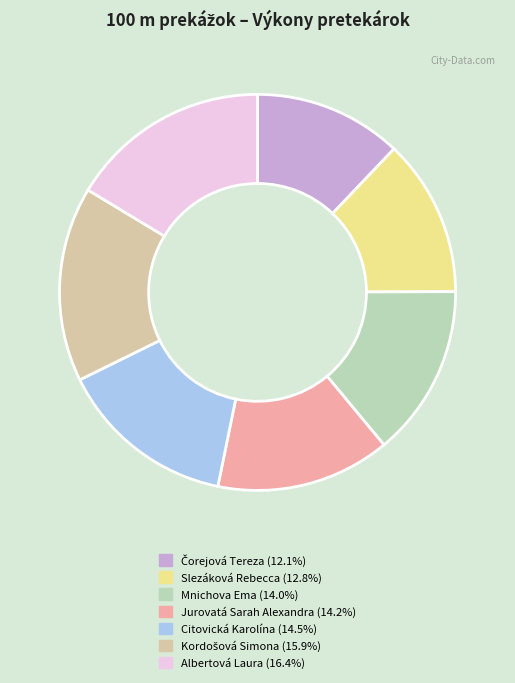

How many slices are in this pie chart?

7